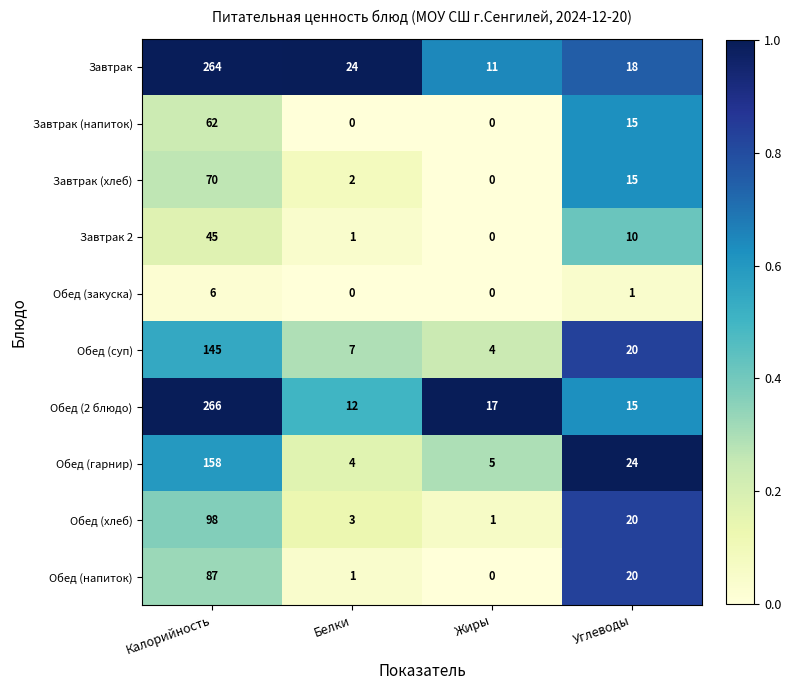

Where does the Завтрак (хлеб) series first go above 15?

Калорийность